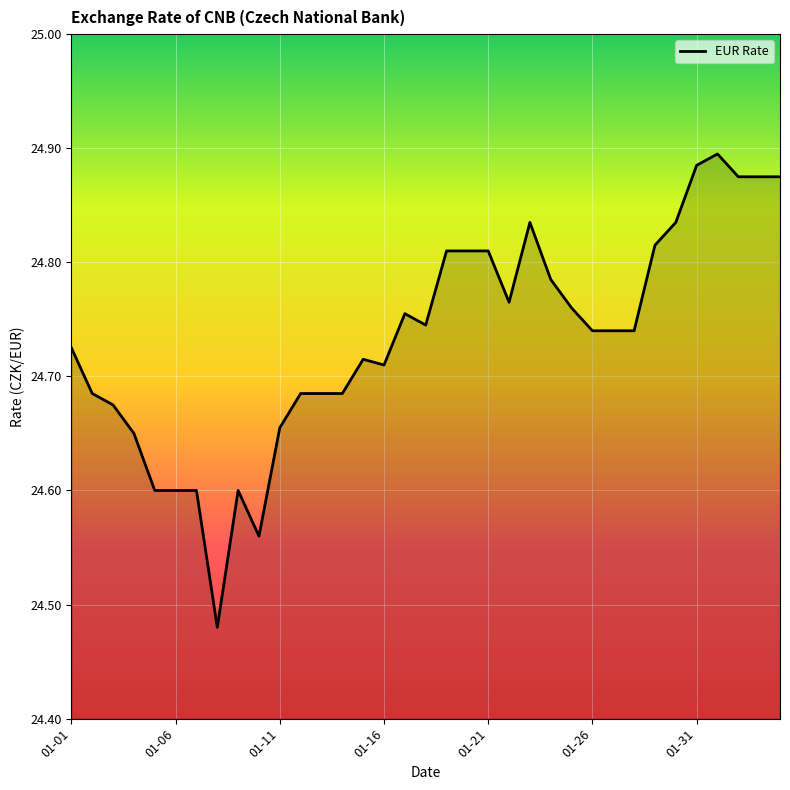

True or false: the data shows 9.3 at 01-01.

False